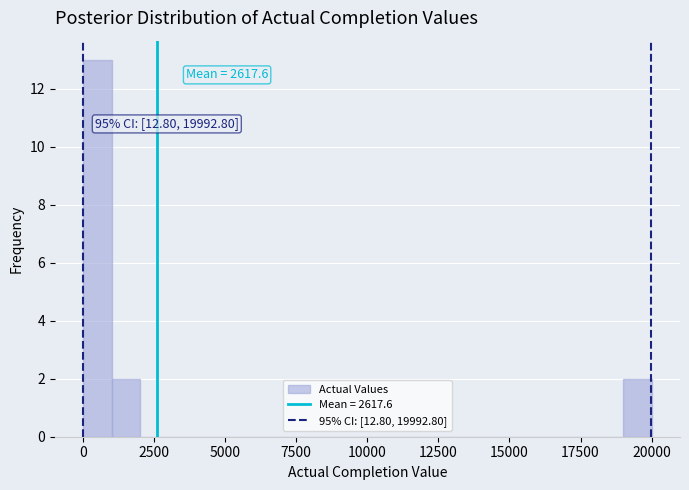

Around what value on the x-axis is the tallest bar? Give the approximate position of its centre, as read against the axis.

500